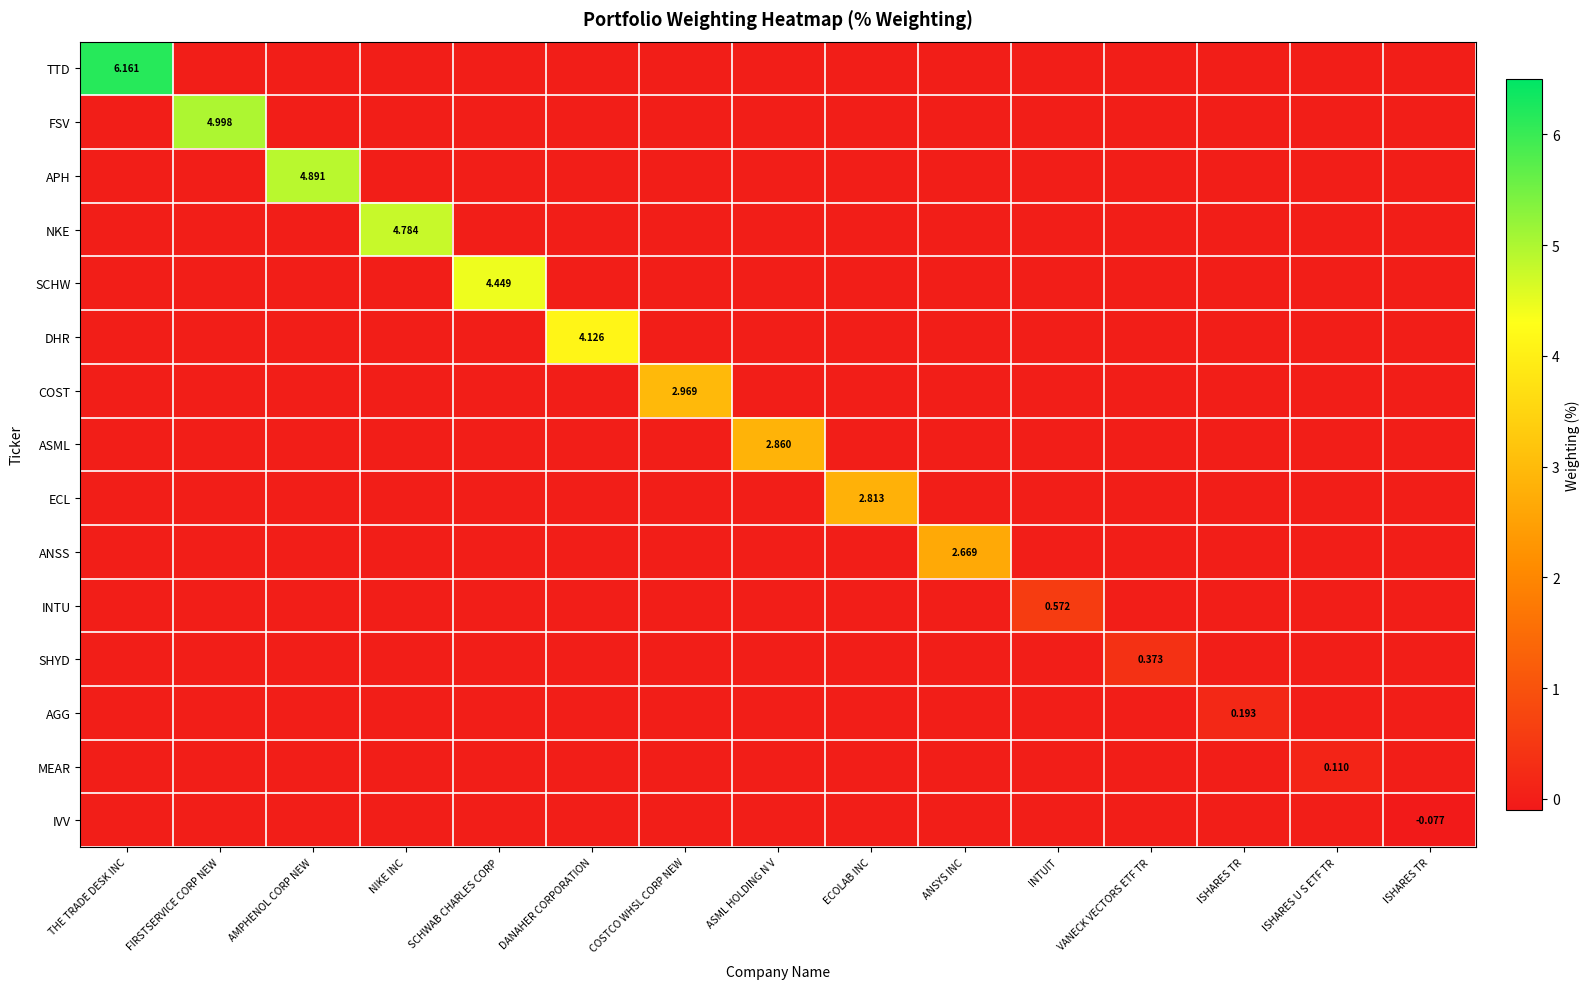

True or false: SCHW has a value of 0.0 at AMPHENOL CORP NEW.

True